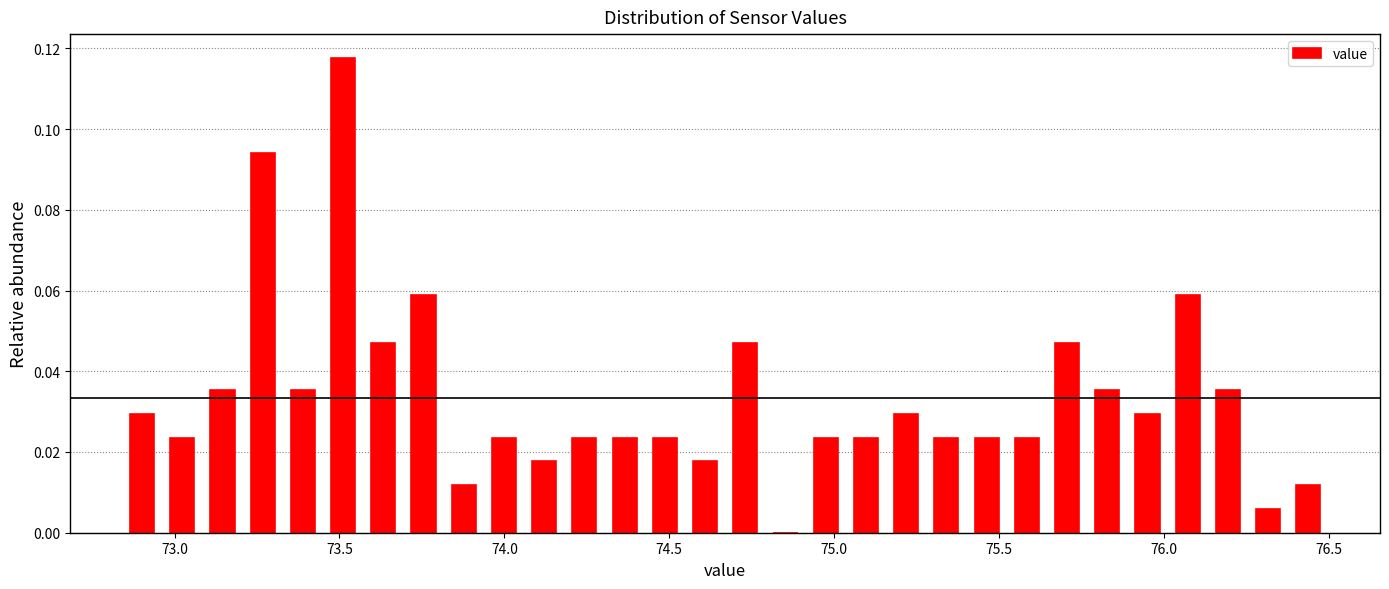

Read against the x-axis, roughly where is the centre of the tallest bar?

73.50